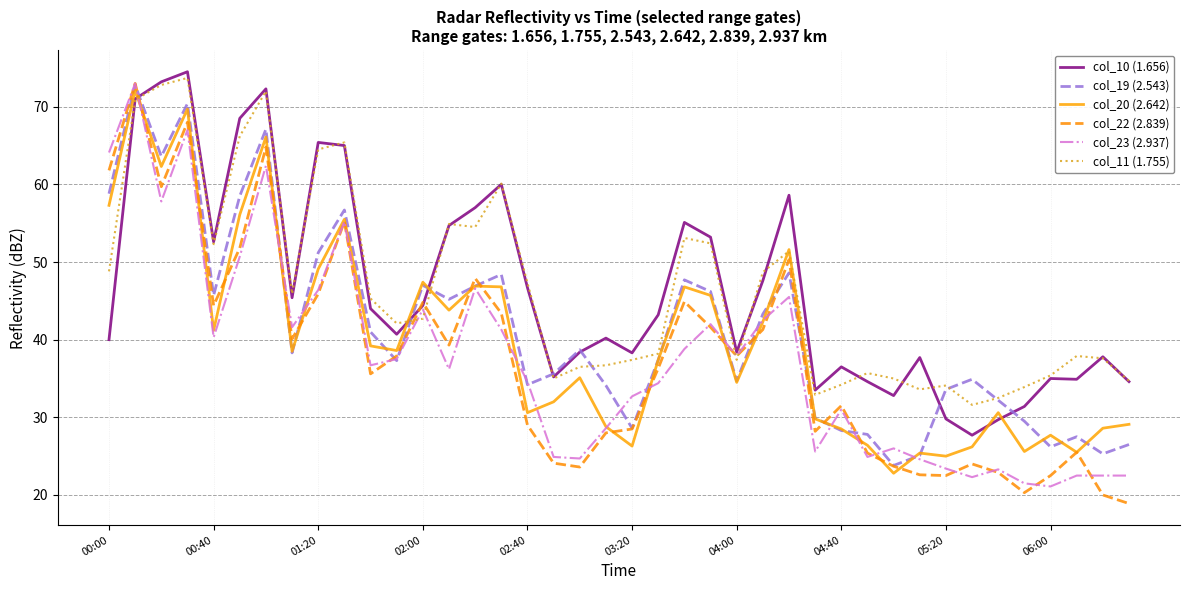

What is the maximum value shown in the chart?

74.5